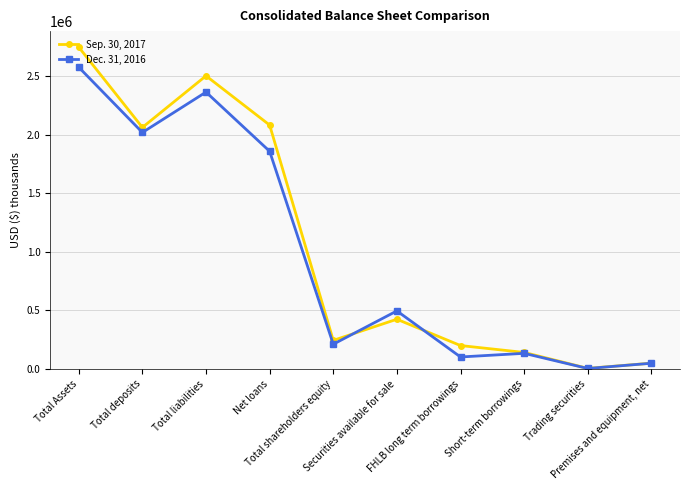

What is the value of the Sep. 30, 2017 point at the 2nd from the left?

2060610